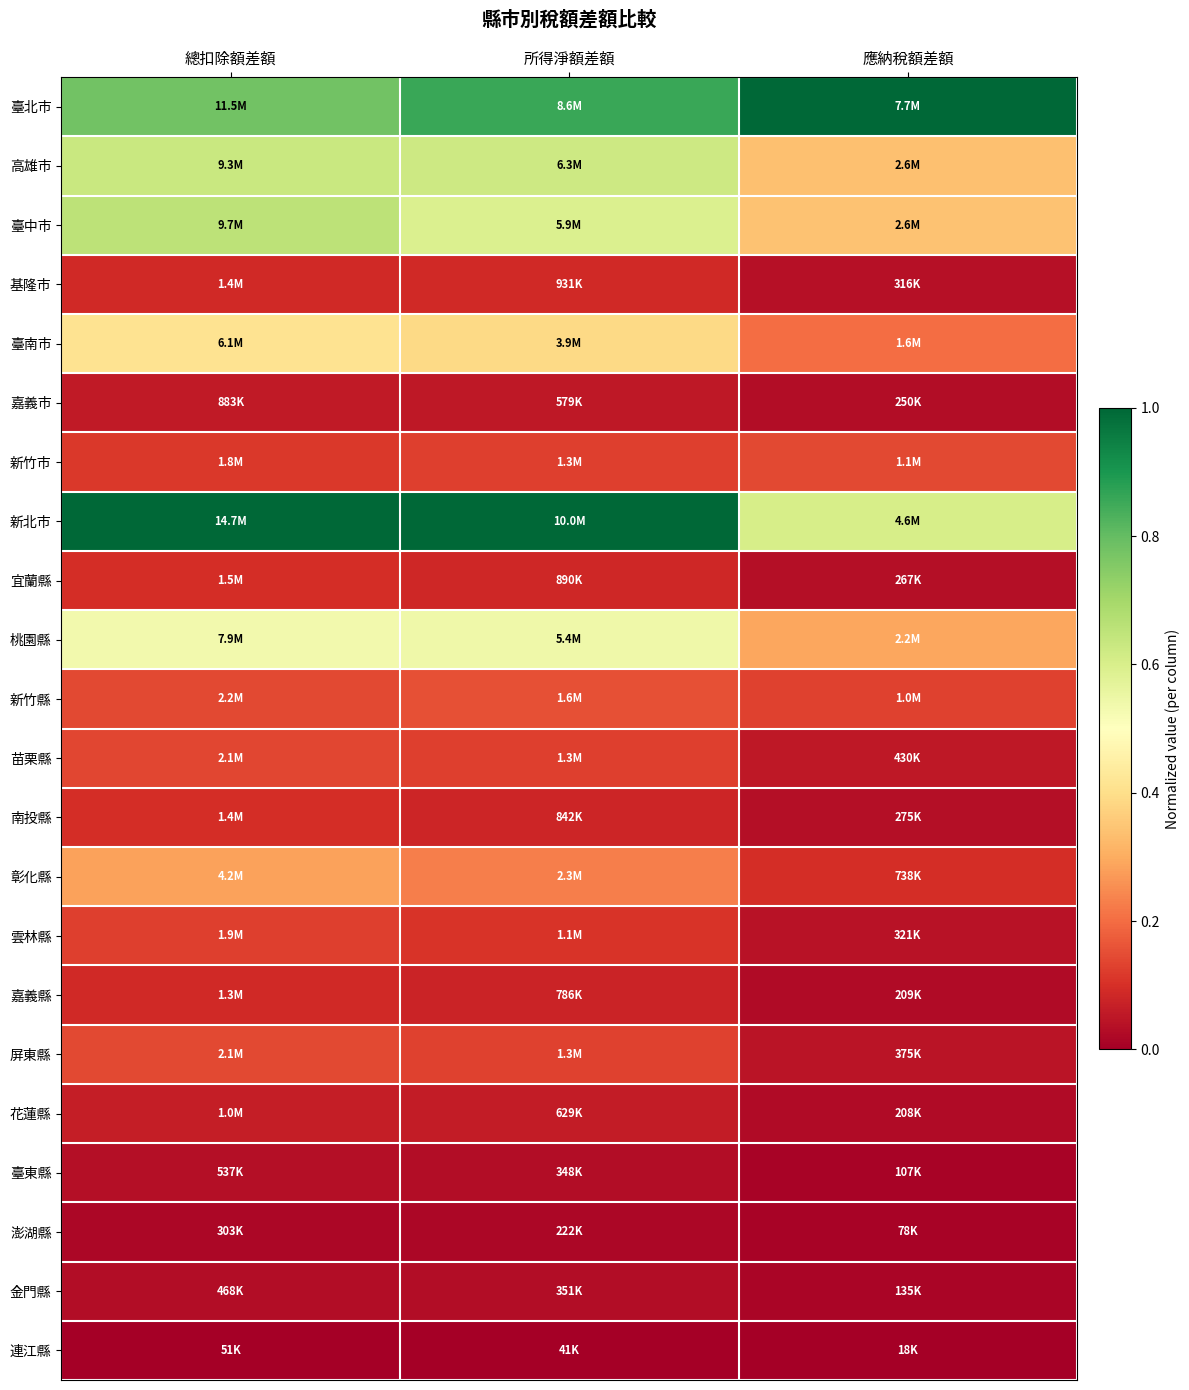

How many data points does each series have?

3